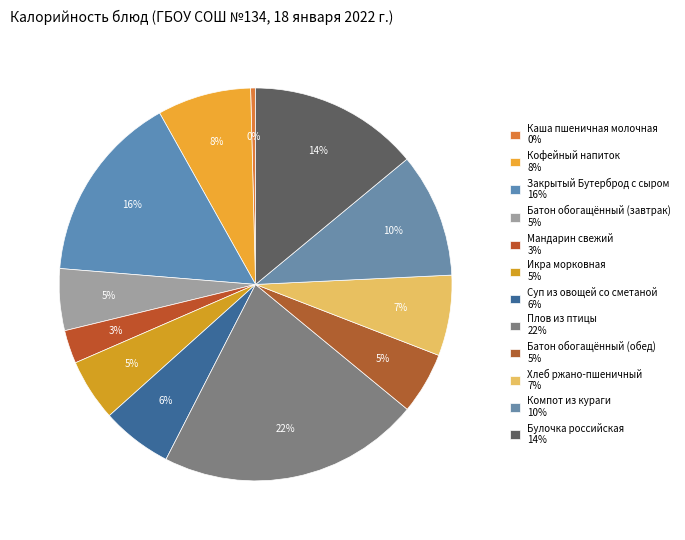

Count the number of slices in the pie.

12